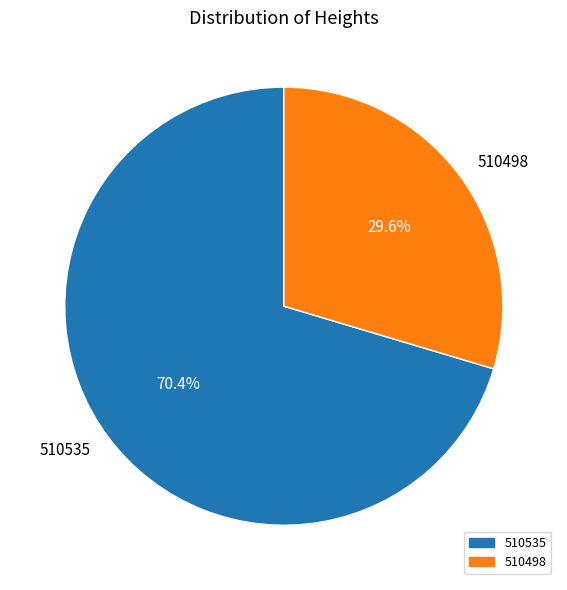

Rank the categories by value from highest to lowest.

510535, 510498